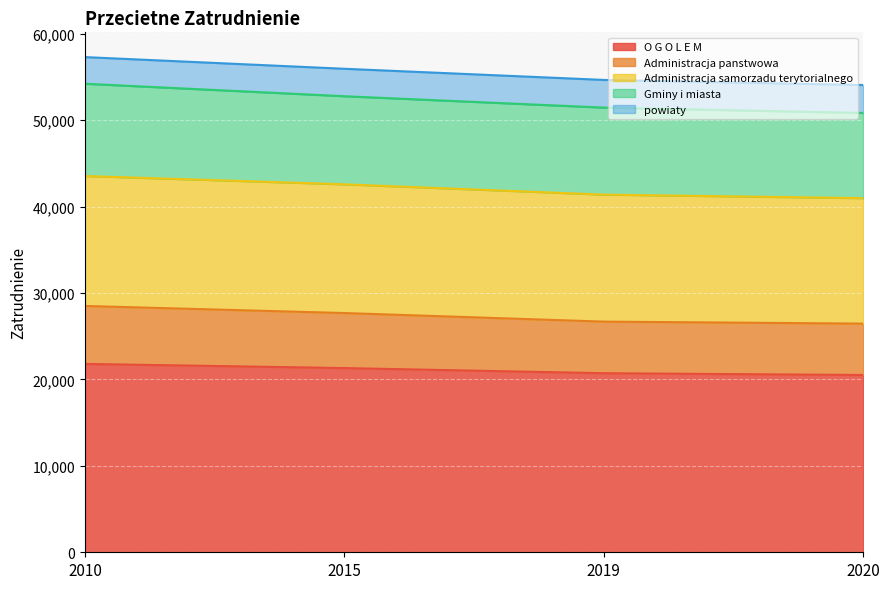

The value of Administracja panstwowa at 2020 is 26462. True or false?

True